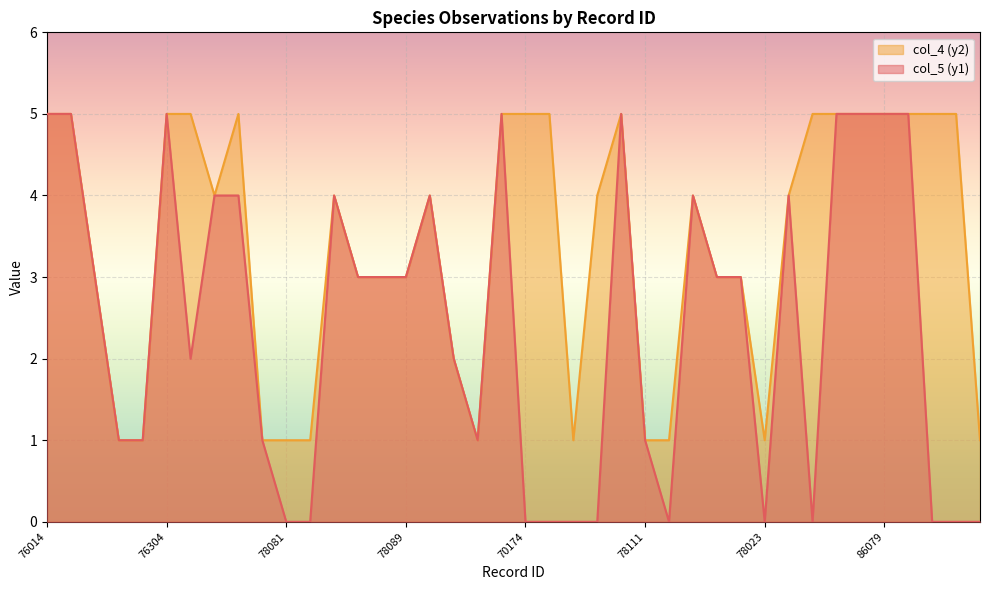

Reading left to right, transcribe all the data shown in this chart.

col_5 (y1): 76014=5	76054=5	76078=3	76167=1	76180=1	76304=5	86036=2	86044=4	86072=4	70181=1	78081=0	70273=0	70185=4	78008=3	78058=3	78089=3	70272=4	76164=2	76199=1	86026=5	70174=0	70167=0	78038=0	70170=0	70187=5	78111=1	78100=0	70184=4	70190=3	70180=3	78023=0	70191=4	70176=0	70233=5	70258=5	86079=5	86084=5	70169=0	70171=0	70216=0
col_4 (y2): 76014=5	76054=5	76078=3	76167=1	76180=1	76304=5	86036=5	86044=4	86072=5	70181=1	78081=1	70273=1	70185=4	78008=3	78058=3	78089=3	70272=4	76164=2	76199=1	86026=5	70174=5	70167=5	78038=1	70170=4	70187=5	78111=1	78100=1	70184=4	70190=3	70180=3	78023=1	70191=4	70176=5	70233=5	70258=5	86079=5	86084=5	70169=5	70171=5	70216=1